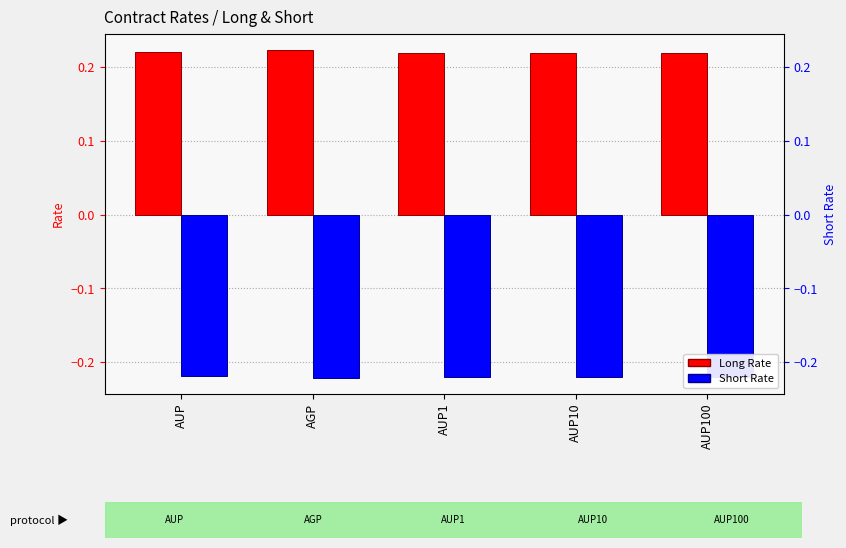

Is it true that Long Rate equals 0.2 at AUP?

True